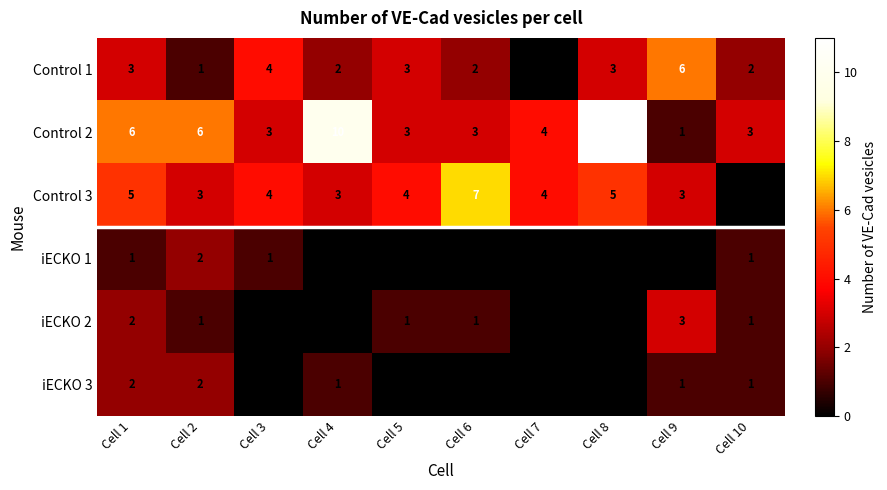

What is the average value of the Control 2 series?

5